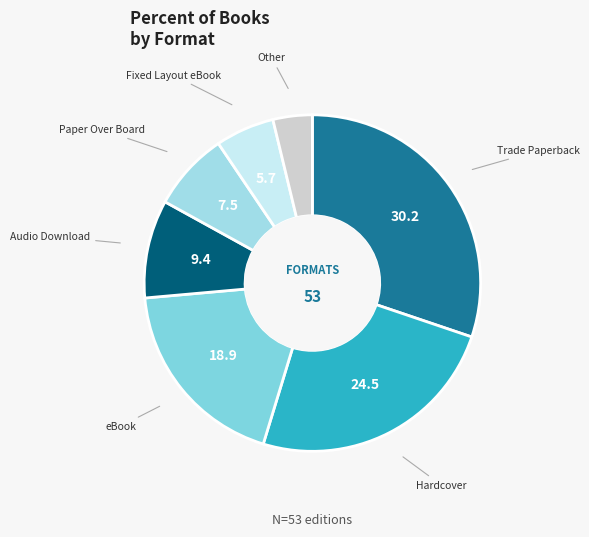

How many slices are in this pie chart?

7